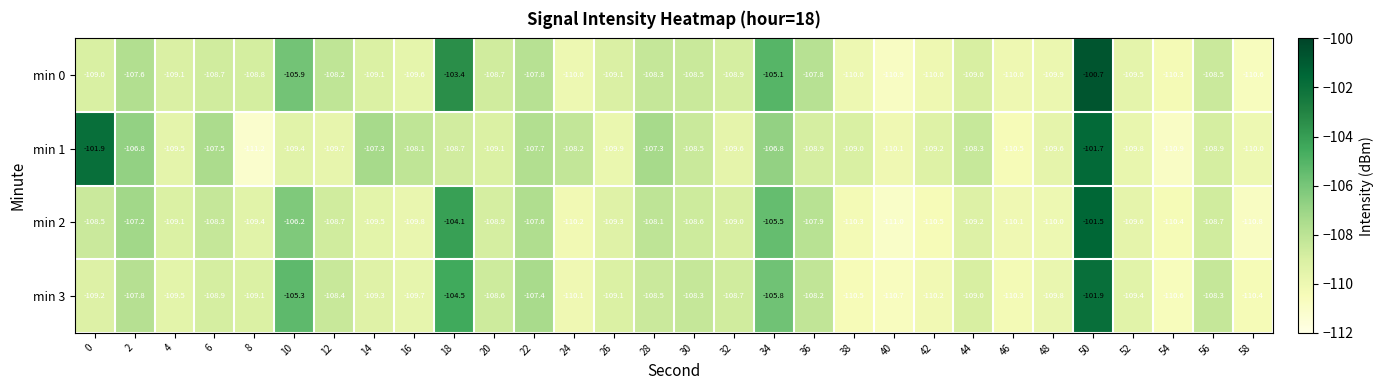

At 32, list the series in order from largest to smallest.

min 3, min 0, min 2, min 1